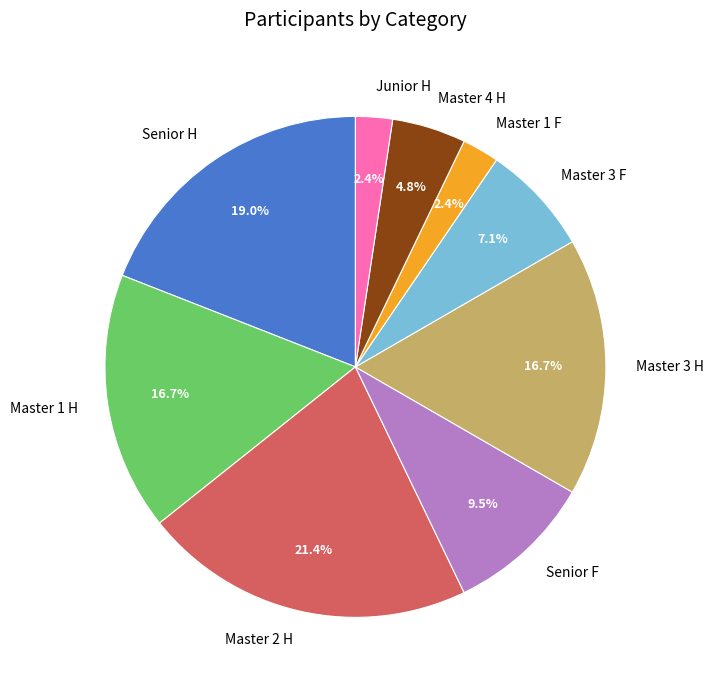

What portion of the pie excludes Master 2 H?

78.6%